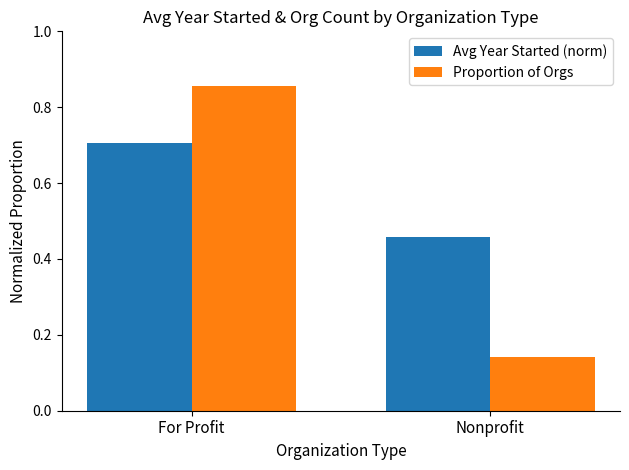

What is the difference between the maximum and minimum values in the Proportion of Orgs series?

0.7